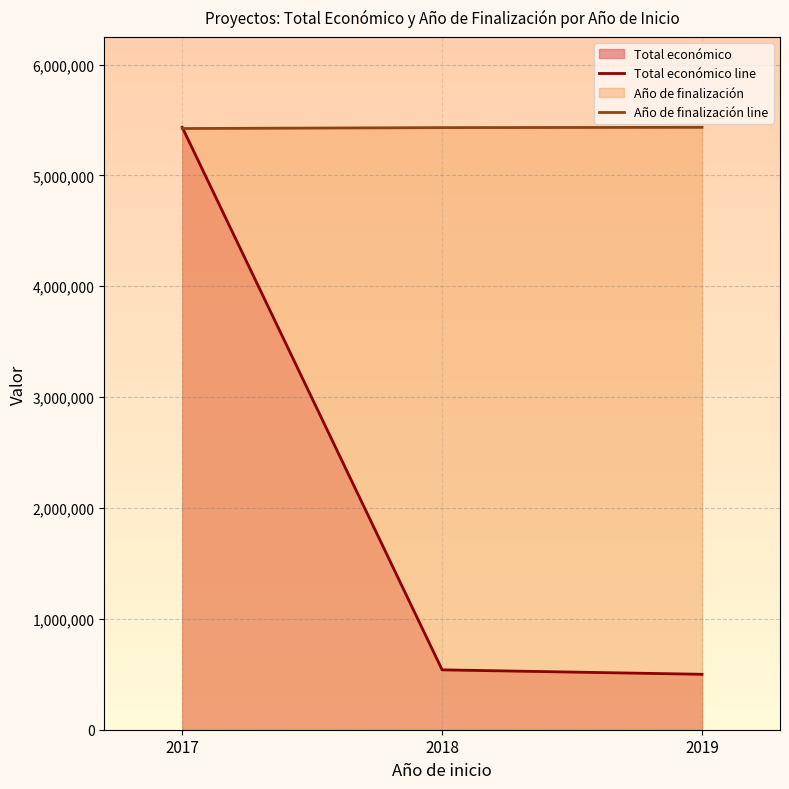

What is the value of the Total económico line point at the 3rd from the left?

499930.0